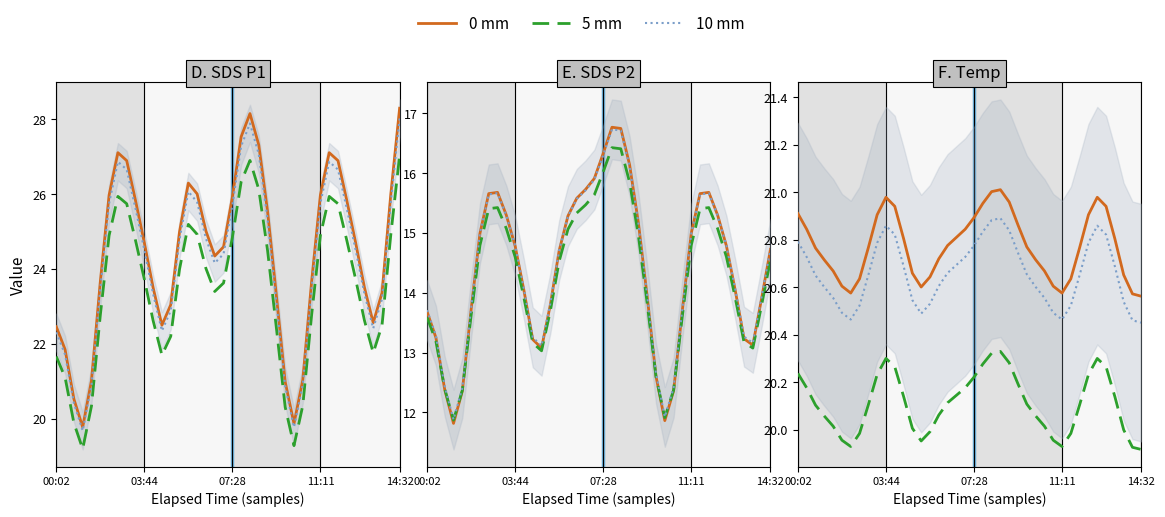

List the series in order of their peak value, lowest first.

5 mm, 10 mm, 0 mm